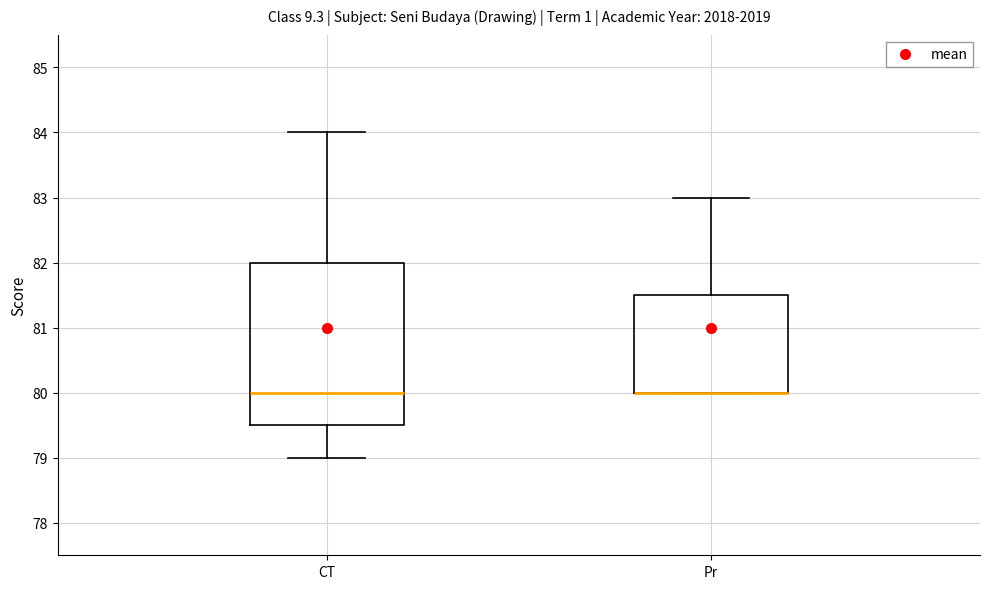

Reading left to right, read every box against the y-axis: the position of its median line, the range the box covers, and the ends of its whiskers. The values are not printed on the chart, so give them approximately, as read against the axis.

CT: median 80.0, box 79.5 to 82.0, whiskers 79.0 to 84.0
Pr: median 80.0 (drawn on the box's lower edge), box 80.0 to 81.5, whiskers 80.0 to 83.0